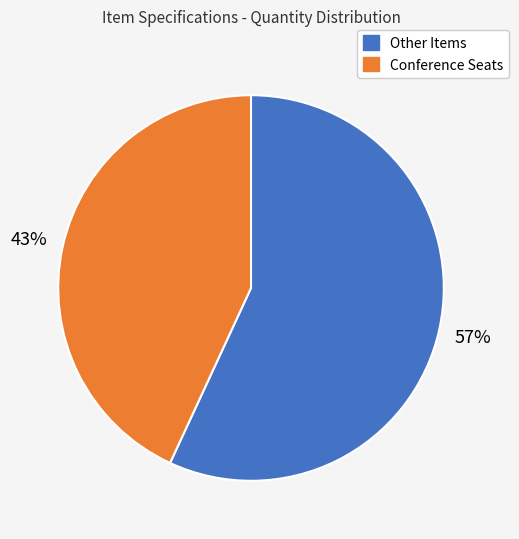

Does Other Items account for over 50% of the chart?

Yes